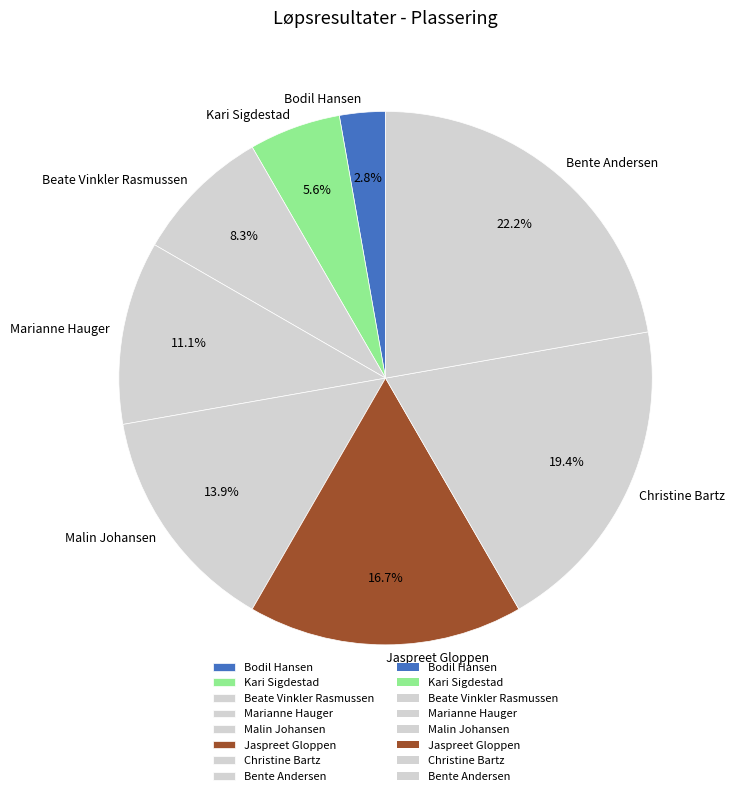

What percentage is the Bodil Hansen slice, to the nearest percent?

3%